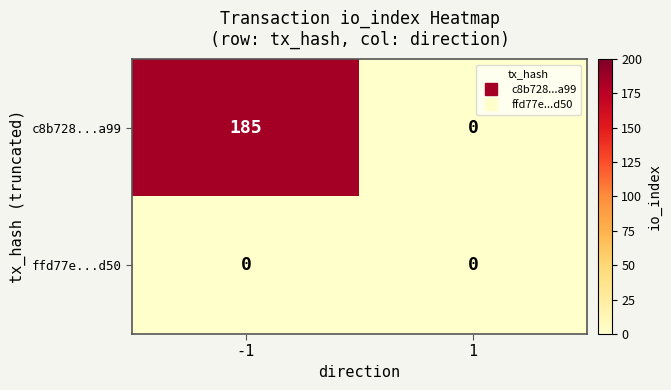

What is the greatest value displayed?

185